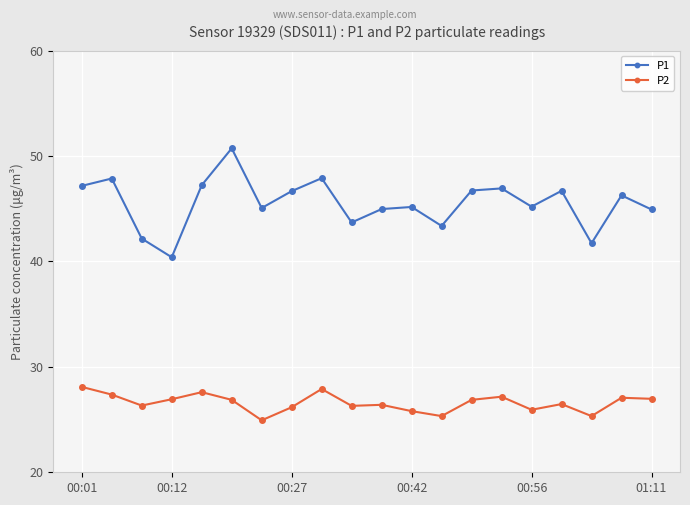

True or false: P1 has more than 1 interior local peaks.

True